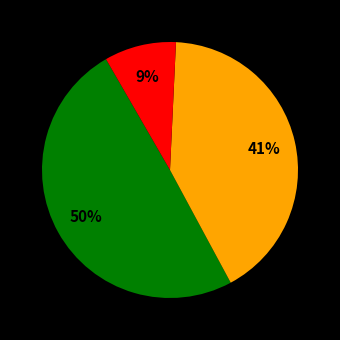

To the nearest percent, what is the average slice percentage?

33%